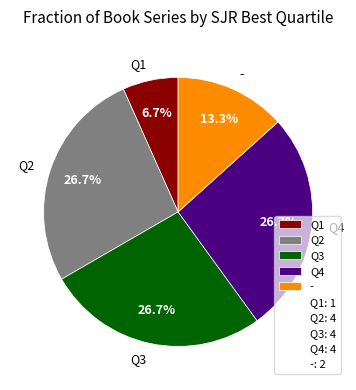

To the nearest percent, what is the combined percentage of Q1 and Q4?

33%